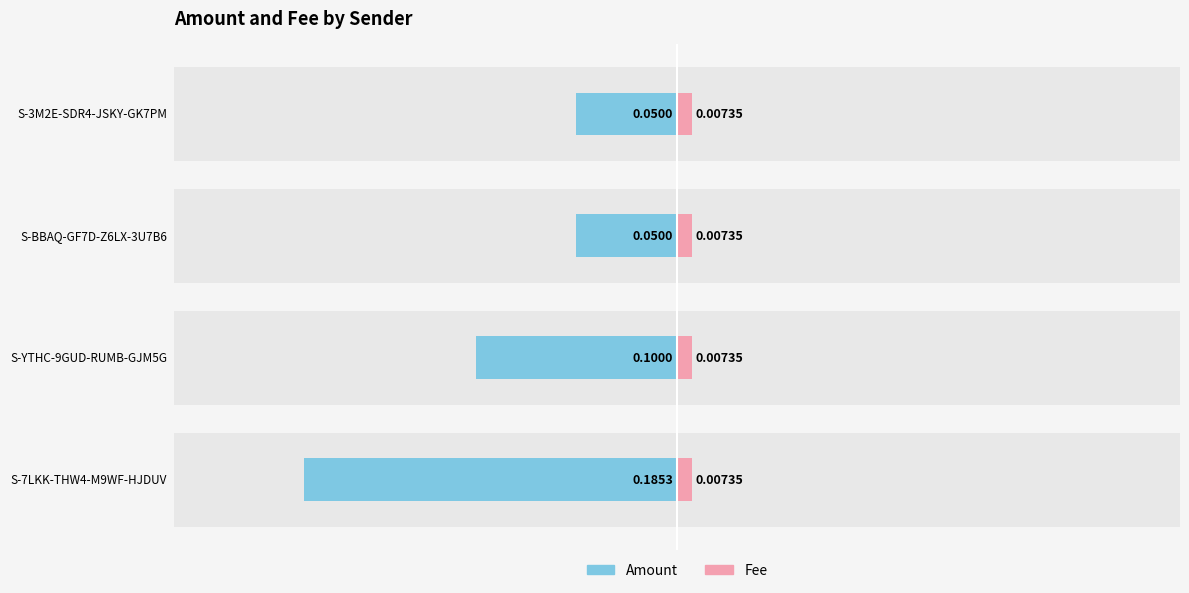

At how many categories does at least one series exceed 0?

4